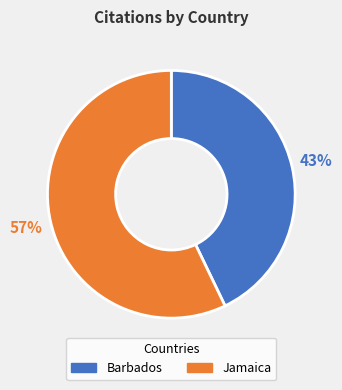

True or false: Barbados accounts for 53% of the total.

False